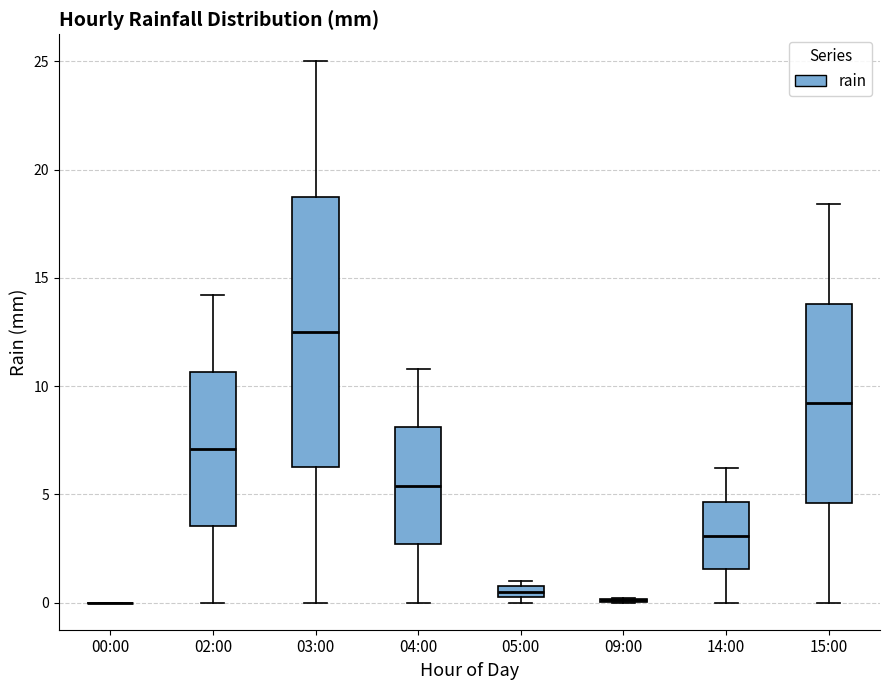

Comparing the boxes themselves (not the whiskers), which one is the tallest?

03:00